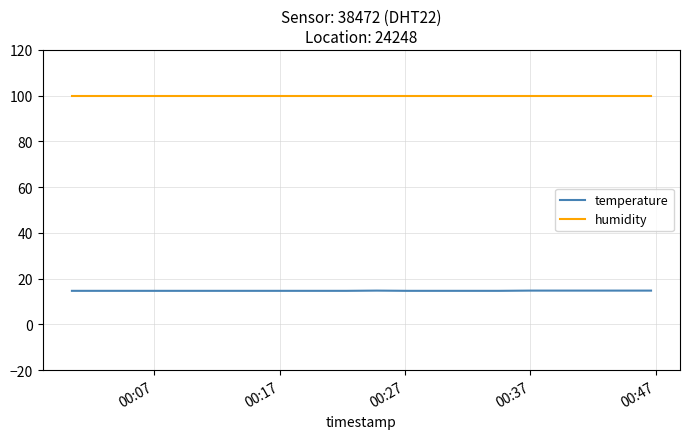

Which series has the largest total across all categories?

humidity